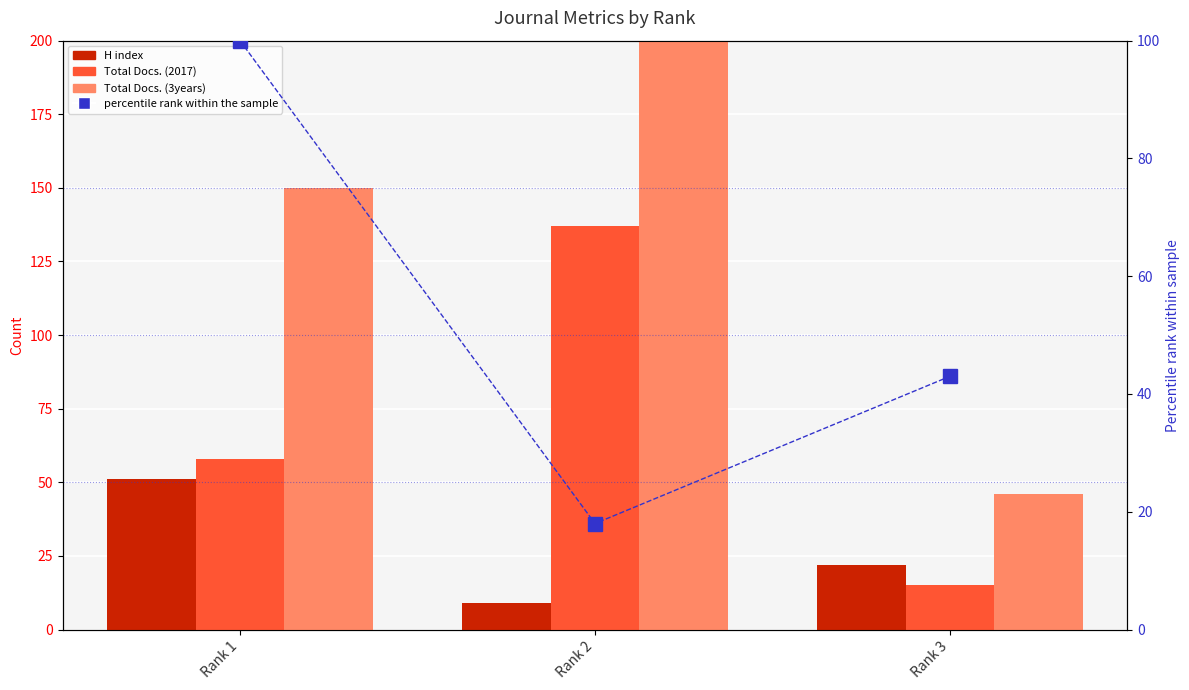

At how many categories does at least one series exceed 183?

1